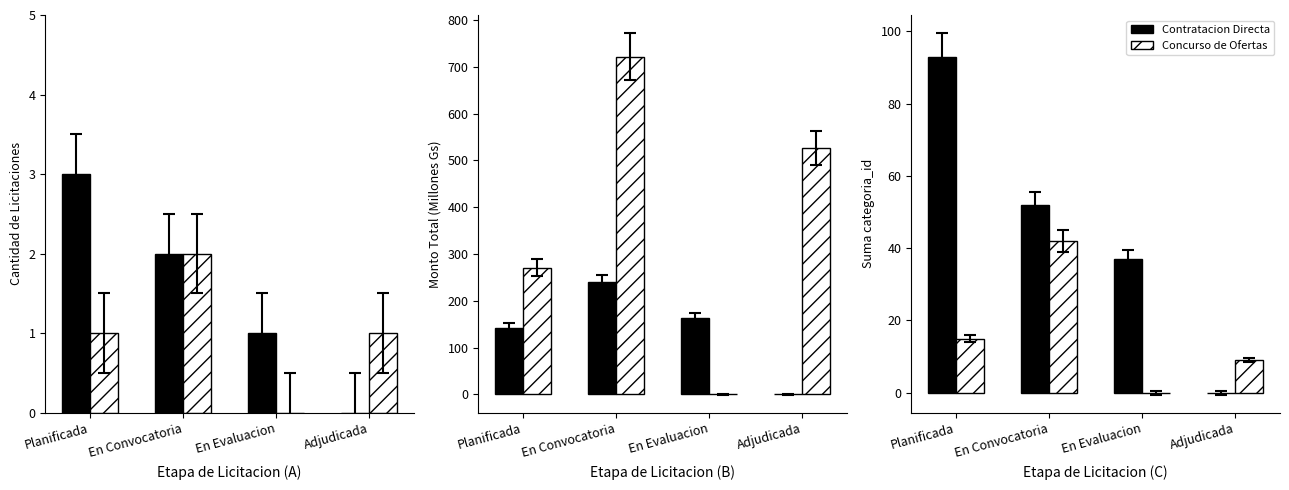

What are all the series names shown in the legend?

Contratacion Directa, Concurso de Ofertas